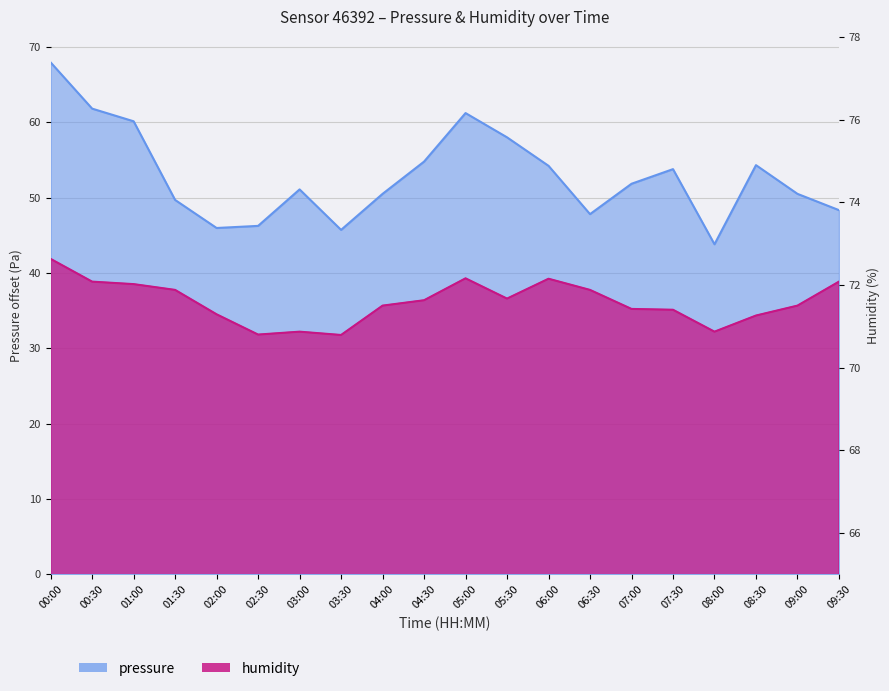

Rank the series at 08:00 from lowest to highest value.

pressure, humidity